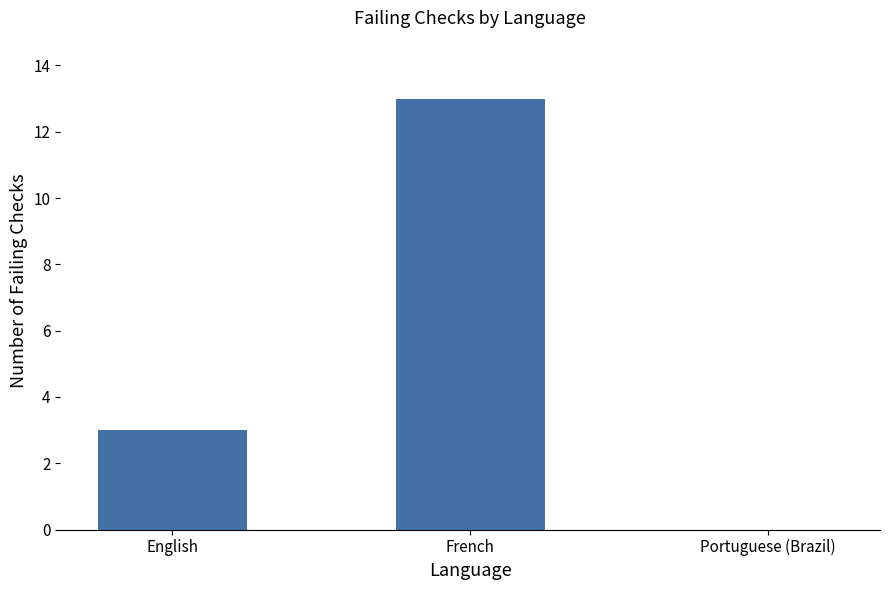

Which has a higher value, Portuguese (Brazil) or English?

English